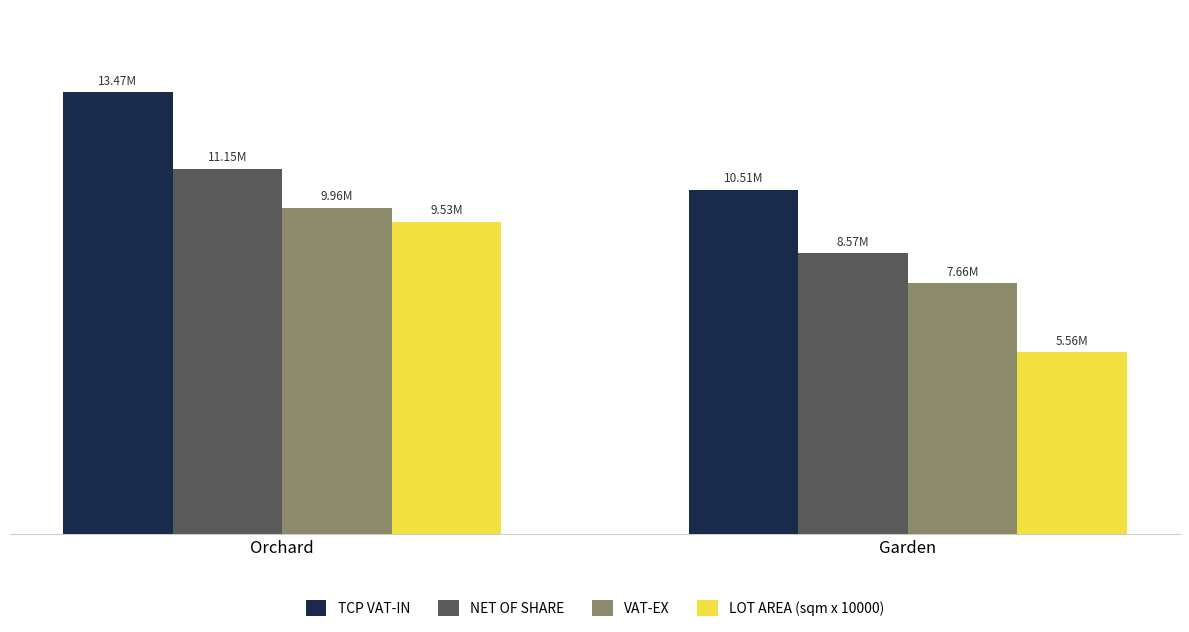

What position from the right is Garden?

1